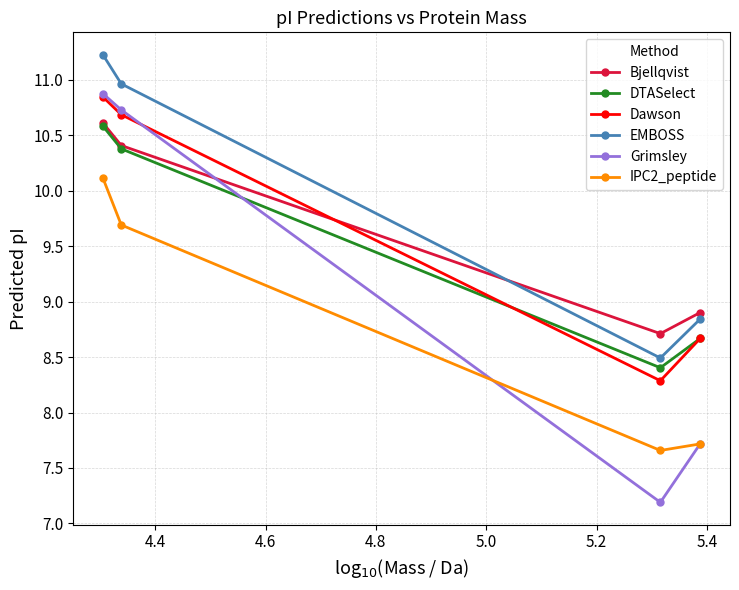

Which series has the largest total across all categories?

EMBOSS